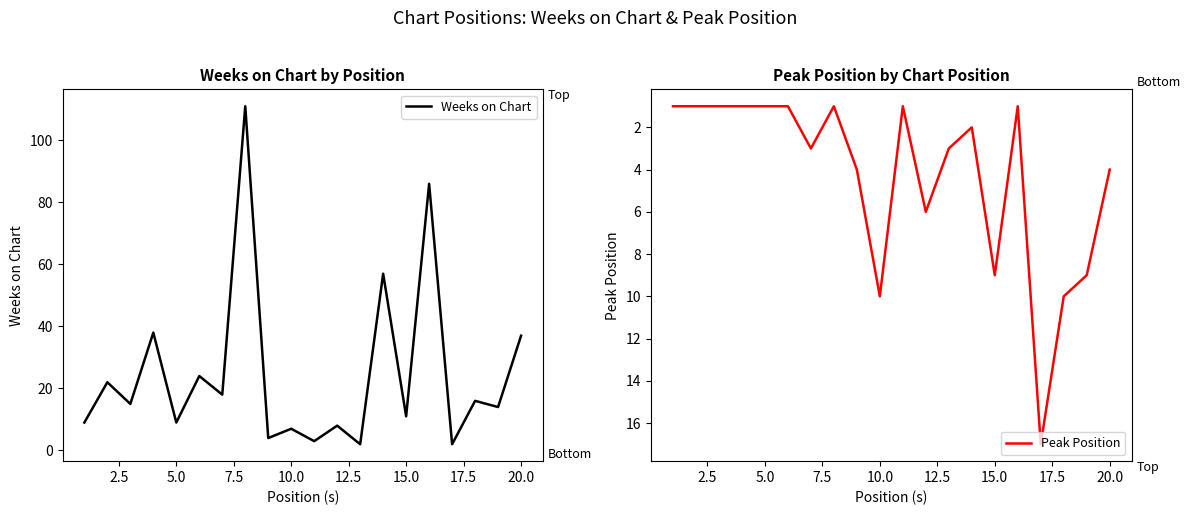

Which series has the largest range (max minus min)?

Weeks on Chart